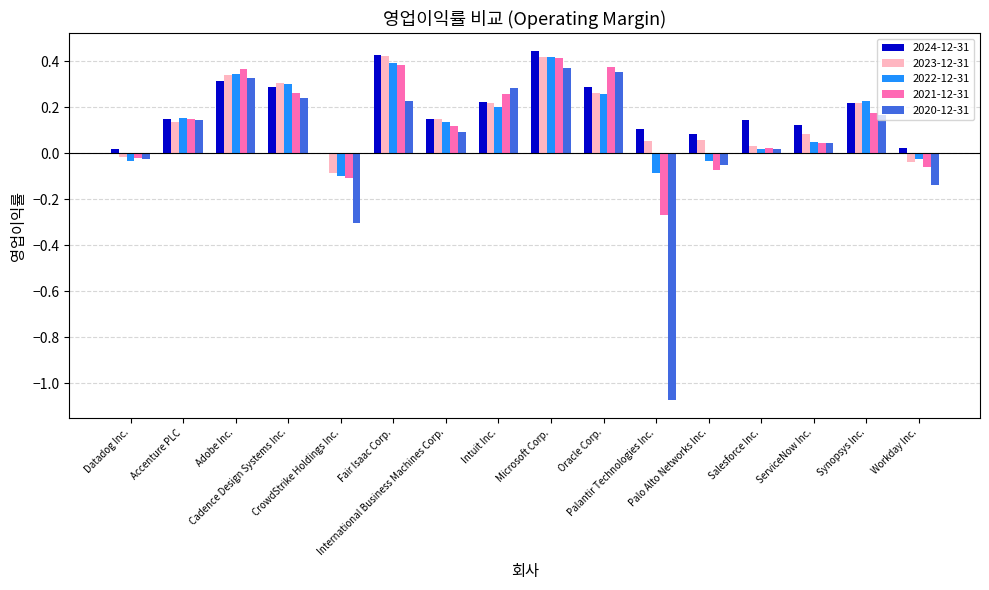

What is the sum of all 2023-12-31 values?

2.6